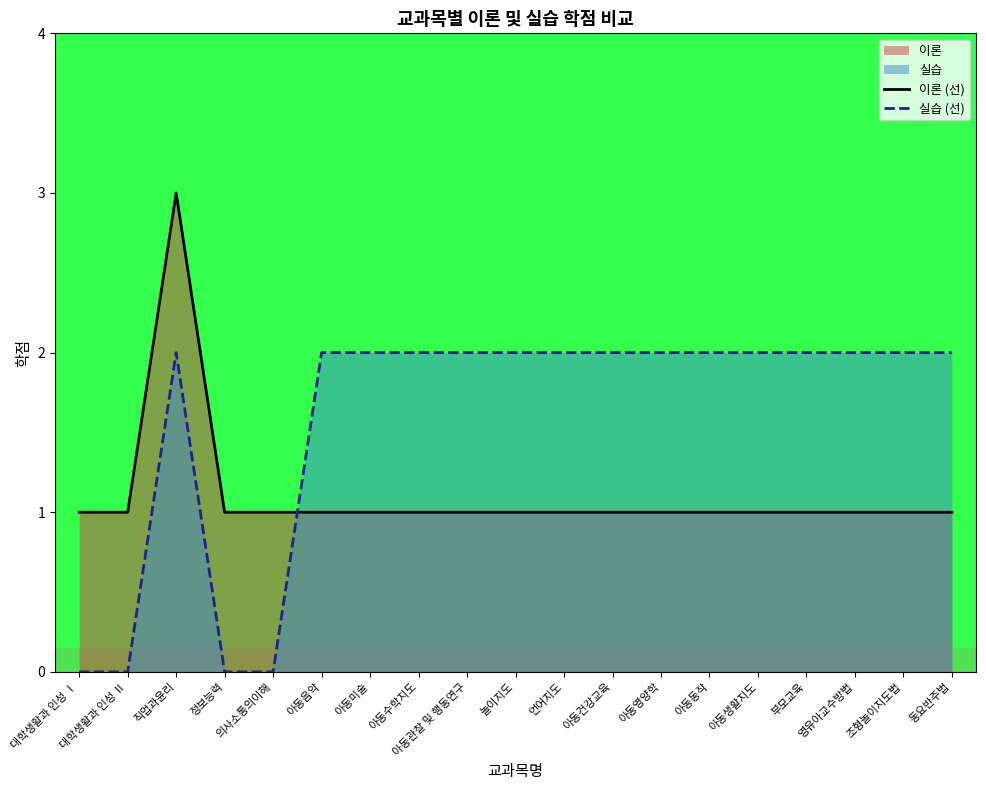

What is the spread (max minus min) of values at 의사소통의이해?

1